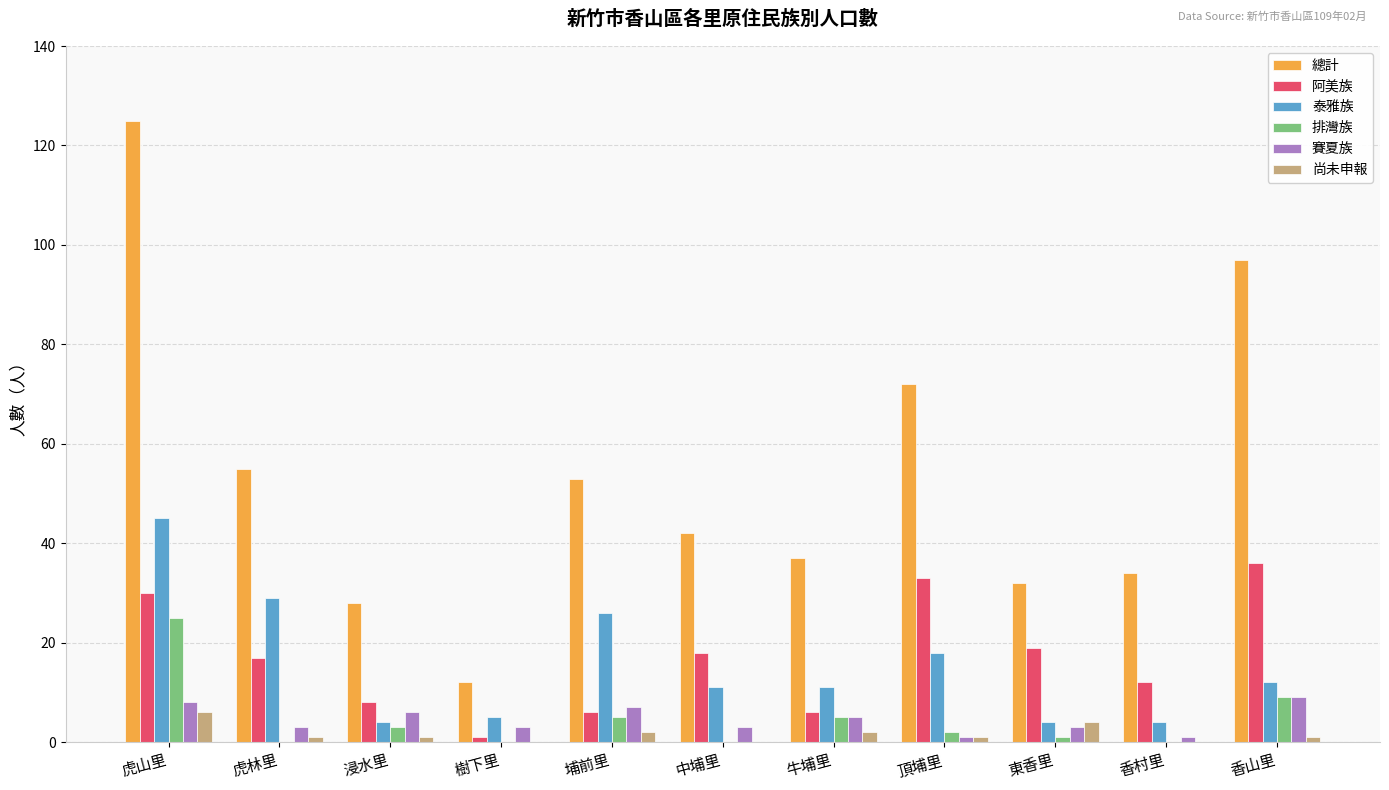

Reading left to right, extract all data points from this chart.

總計: 虎山里=125	虎林里=55	浸水里=28	樹下里=12	埔前里=53	中埔里=42	牛埔里=37	頂埔里=72	東香里=32	香村里=34	香山里=97
阿美族: 虎山里=30	虎林里=17	浸水里=8	樹下里=1	埔前里=6	中埔里=18	牛埔里=6	頂埔里=33	東香里=19	香村里=12	香山里=36
泰雅族: 虎山里=45	虎林里=29	浸水里=4	樹下里=5	埔前里=26	中埔里=11	牛埔里=11	頂埔里=18	東香里=4	香村里=4	香山里=12
排灣族: 虎山里=25	虎林里=0	浸水里=3	樹下里=0	埔前里=5	中埔里=0	牛埔里=5	頂埔里=2	東香里=1	香村里=0	香山里=9
賽夏族: 虎山里=8	虎林里=3	浸水里=6	樹下里=3	埔前里=7	中埔里=3	牛埔里=5	頂埔里=1	東香里=3	香村里=1	香山里=9
尚未申報: 虎山里=6	虎林里=1	浸水里=1	樹下里=0	埔前里=2	中埔里=0	牛埔里=2	頂埔里=1	東香里=4	香村里=0	香山里=1